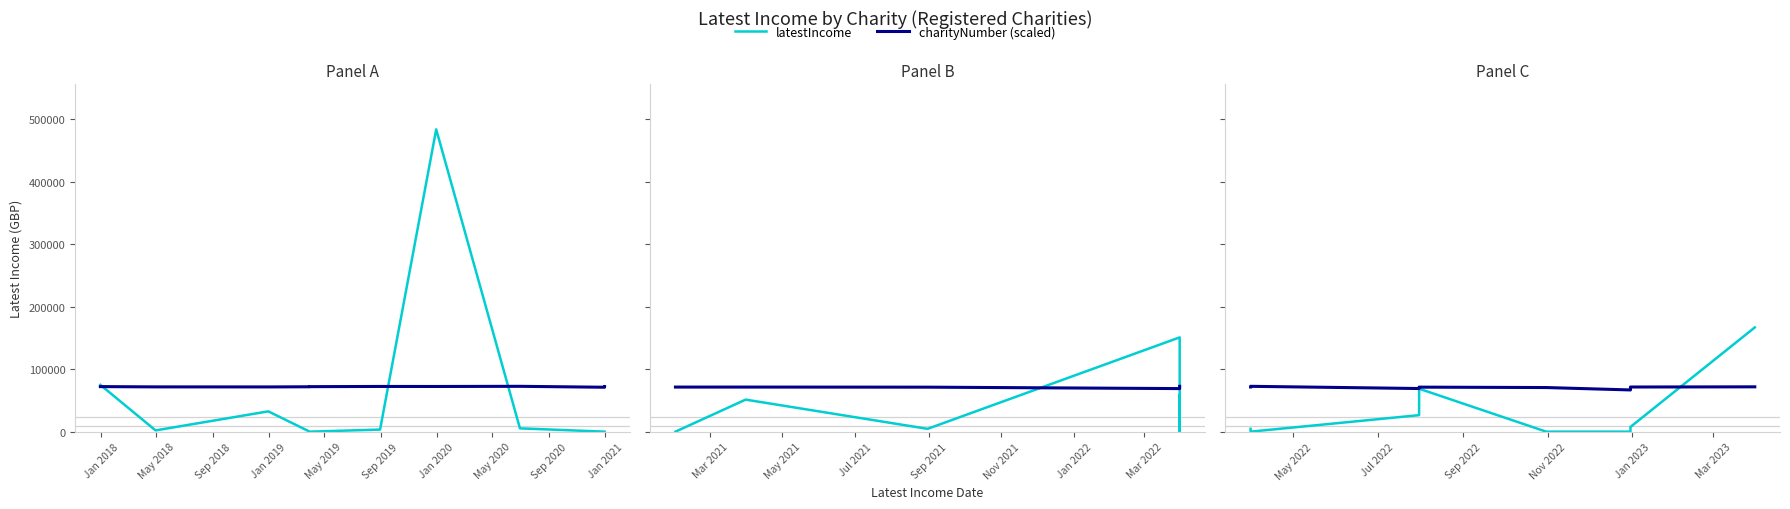

What is the difference between the second highest and second lowest values in the charityNumber (scaled) series?

2715.2